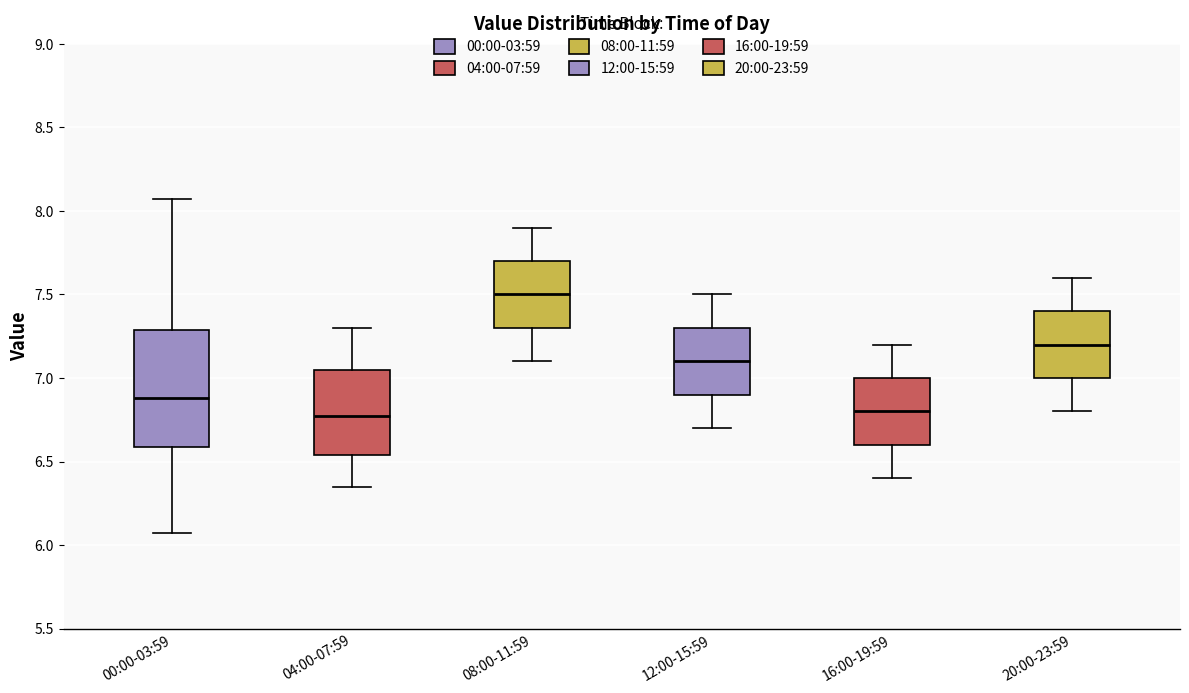

Comparing the boxes themselves (not the whiskers), which one is the tallest?

00:00-03:59